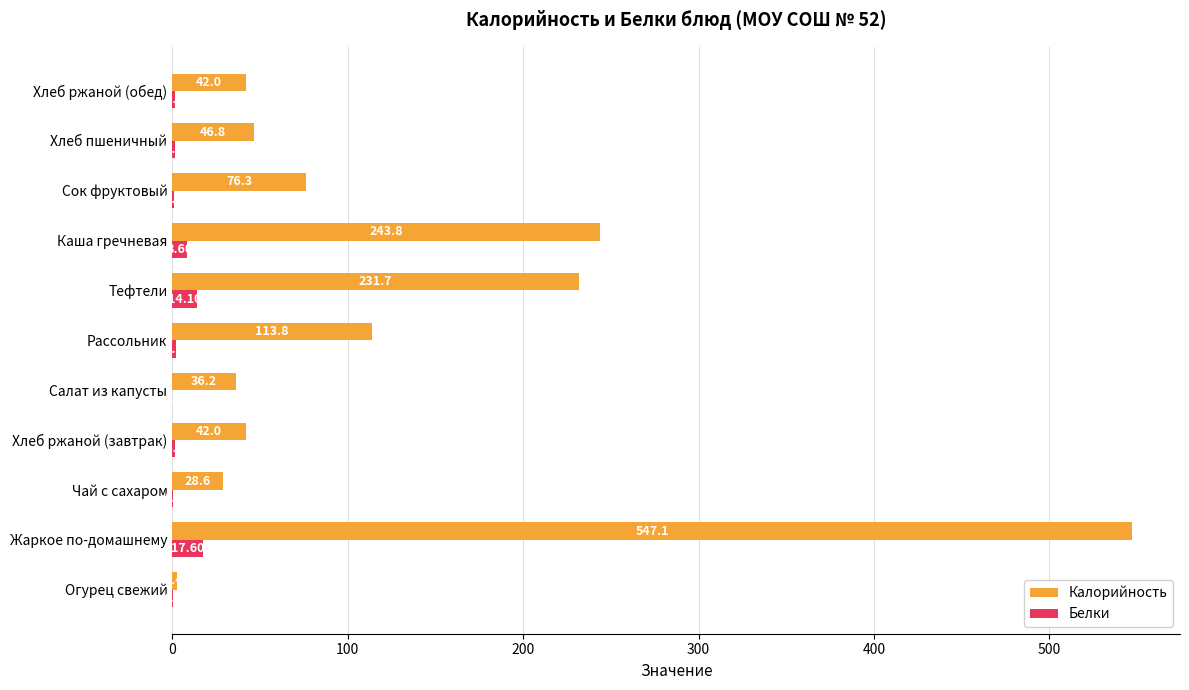

Which series has the largest total across all categories?

Калорийность